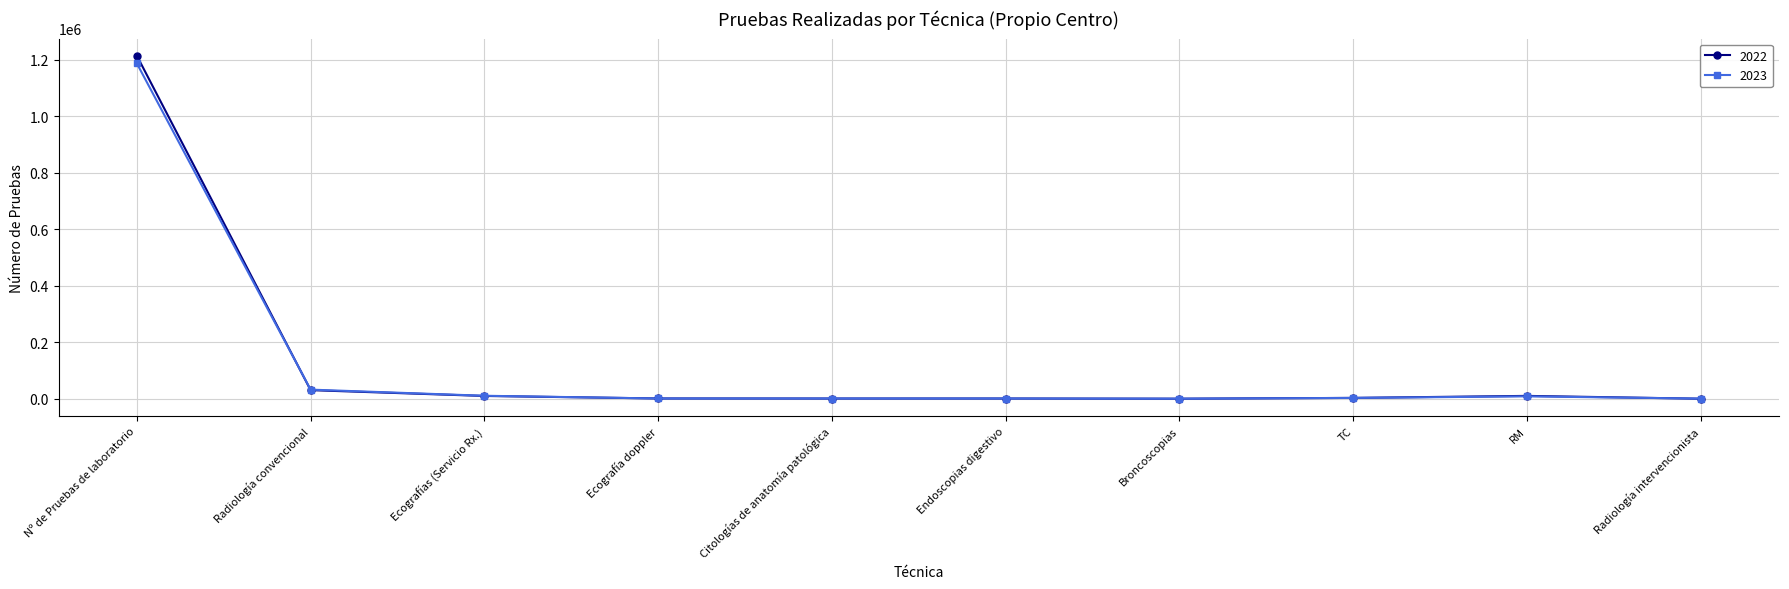

How many data points in 2023 are less than 2812?

5